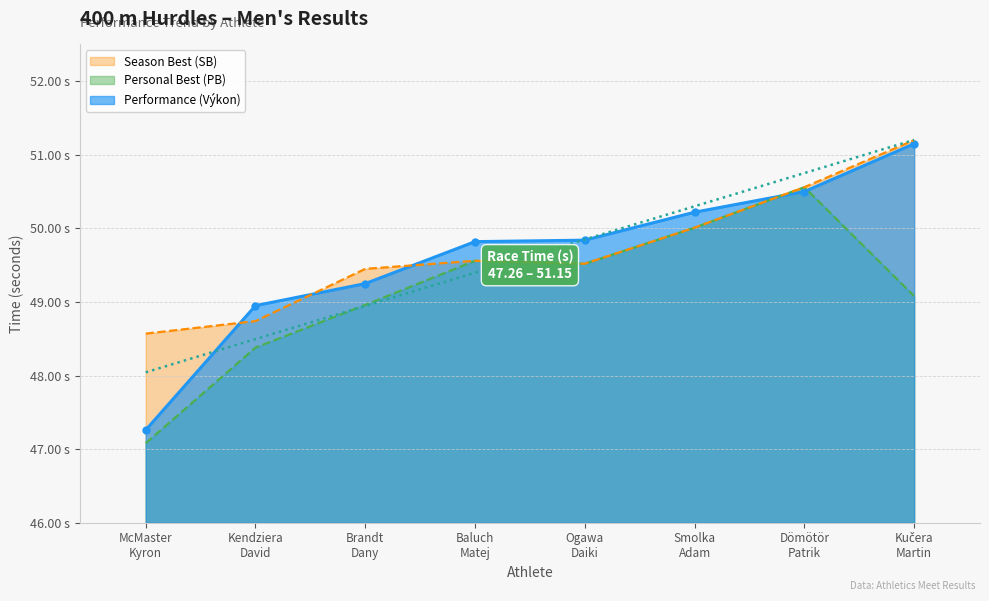

At which label is Performance (Výkon) closest to 49?

Kendziera
David